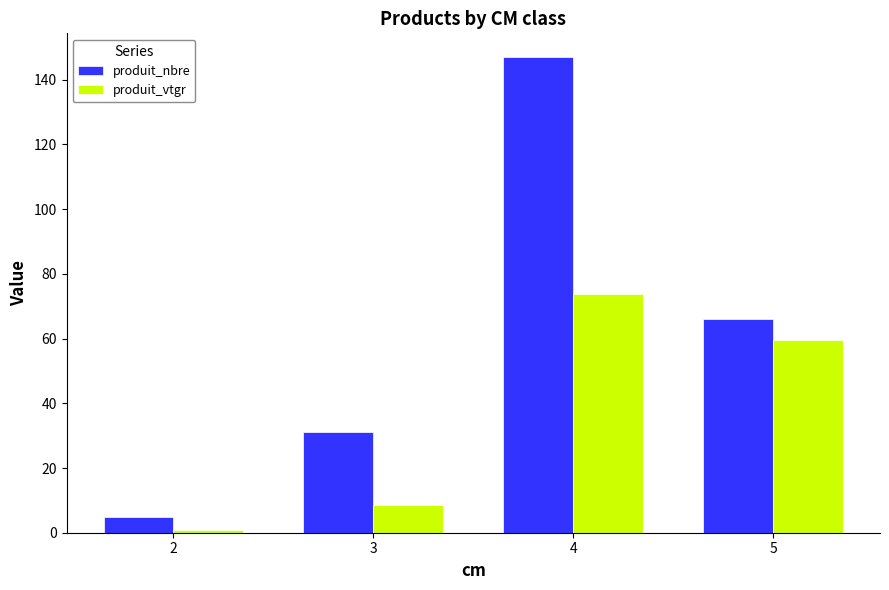

Reading left to right, what are all the values shown in this chart?

produit_nbre: 5.0	31.0	147.0	66.0
produit_vtgr: 0.8	8.6	73.9	59.6